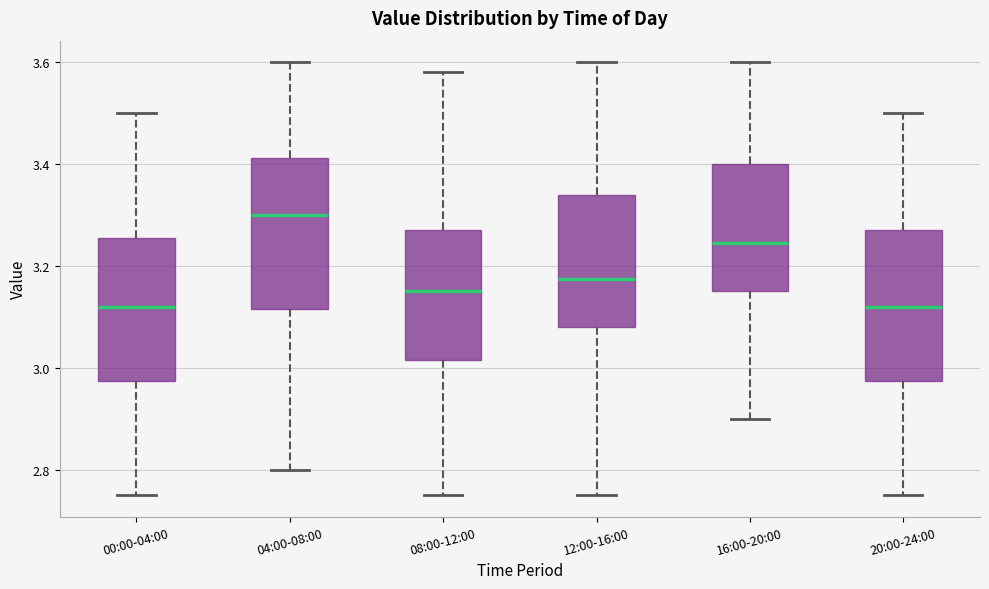

Reading left to right, transcribe this box plot: for each box, give where its median line is, the range the box spans, and where its two whiskers end, as read against the y-axis. The values are not printed on the chart, so give them approximately, as read against the axis.

00:00-04:00: median 3.12, box 2.98 to 3.26, whiskers 2.76 to 3.50
04:00-08:00: median 3.30, box 3.12 to 3.42, whiskers 2.80 to 3.60
08:00-12:00: median 3.16, box 3.02 to 3.28, whiskers 2.76 to 3.58
12:00-16:00: median 3.18, box 3.08 to 3.34, whiskers 2.76 to 3.60
16:00-20:00: median 3.24, box 3.16 to 3.40, whiskers 2.90 to 3.60
20:00-24:00: median 3.12, box 2.98 to 3.28, whiskers 2.76 to 3.50